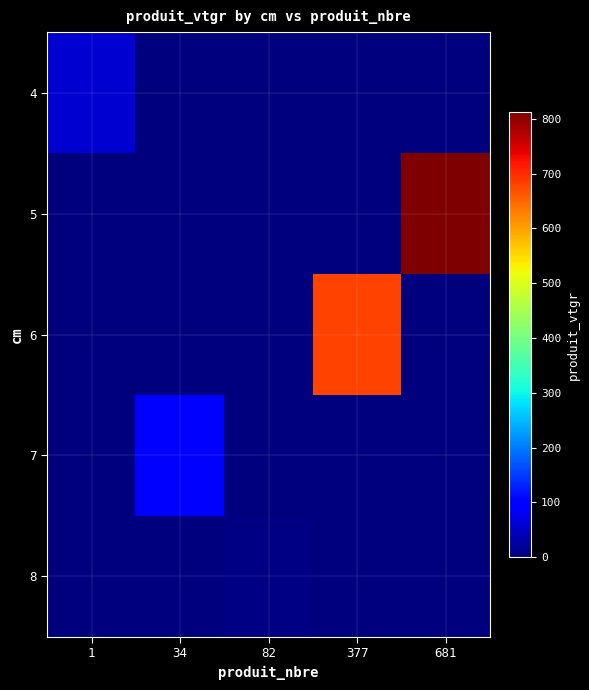

At how many categories does at least one series exceed 79?

3